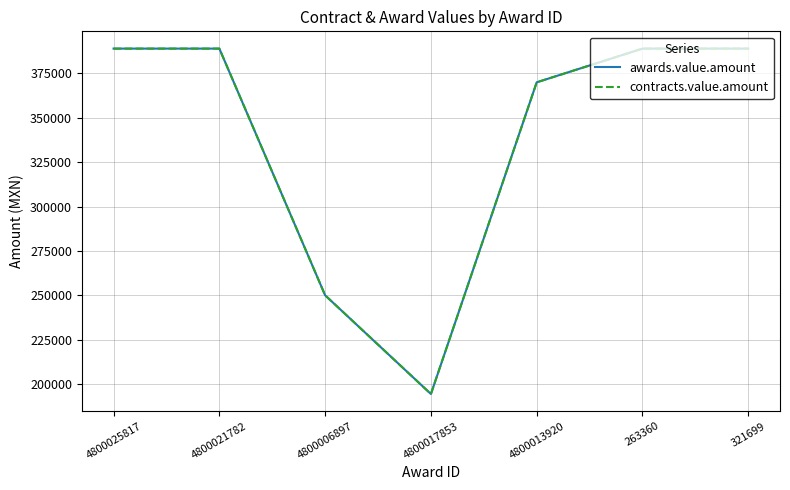

Which series has the largest total across all categories?

awards.value.amount